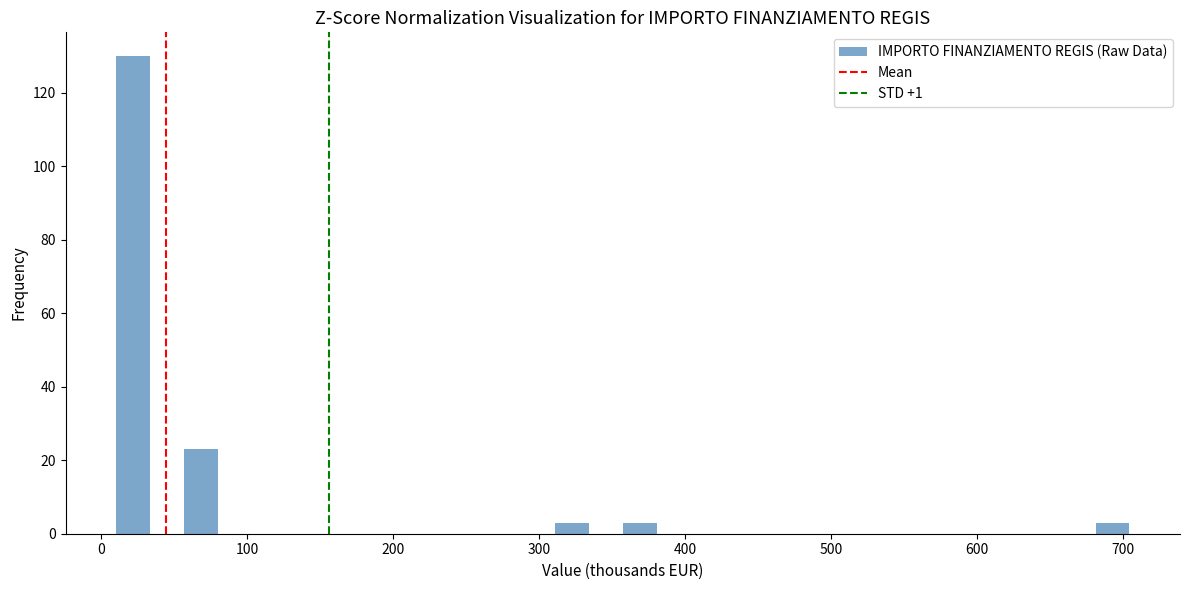

Around what value on the x-axis is the tallest bar? Give the approximate position of its centre, as read against the axis.

20